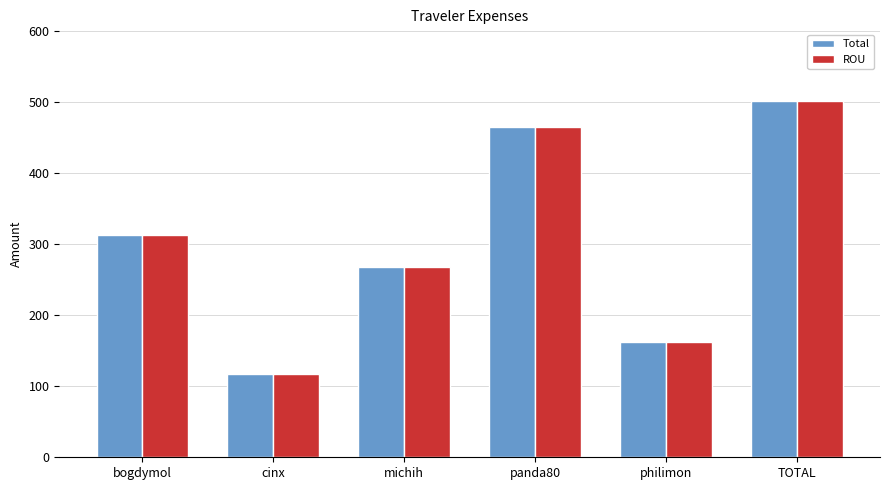

What is the difference between the ROU values at bogdymol and TOTAL?

188.6